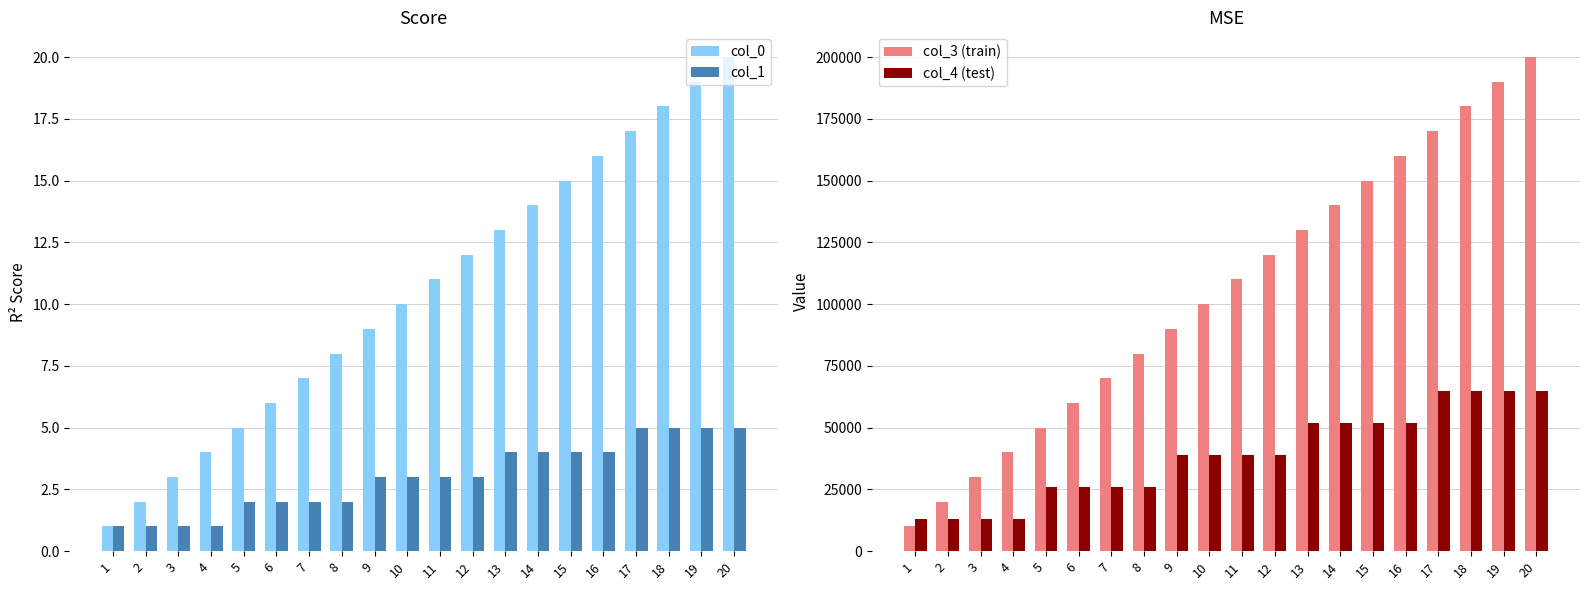

How many distinct data groups are displayed?

4